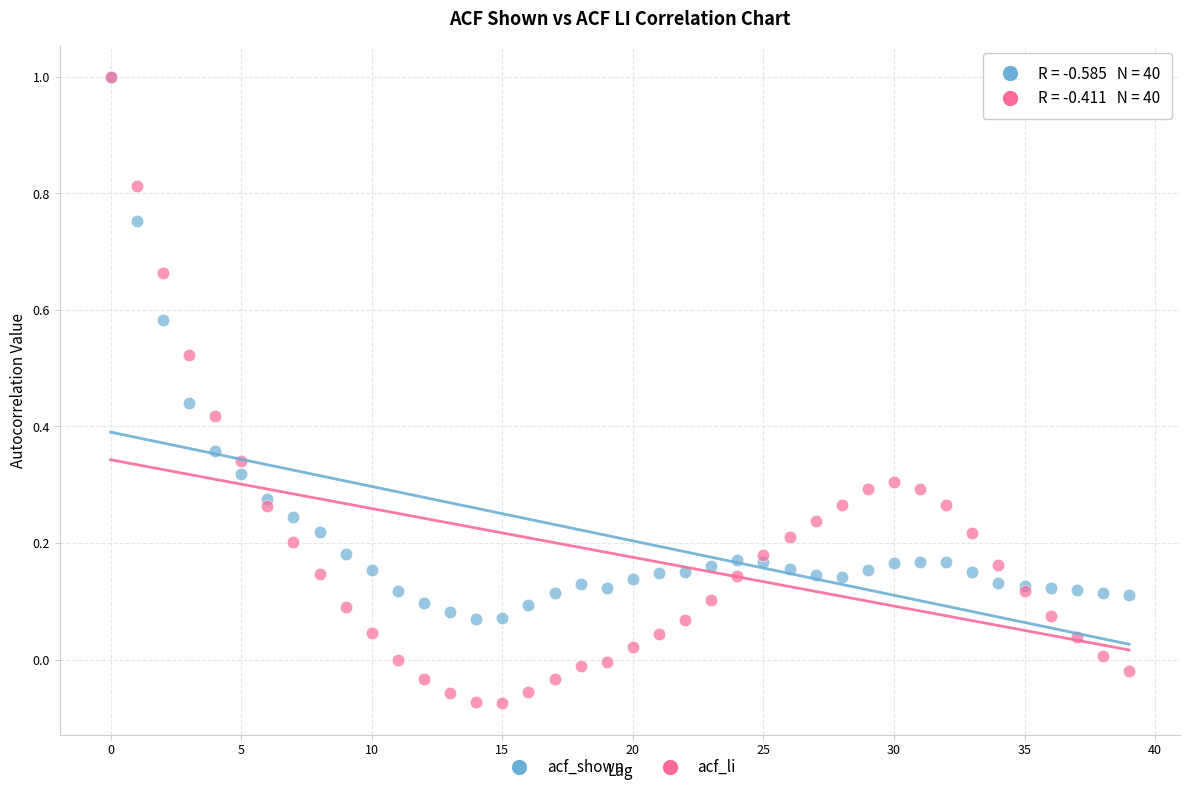

What are all the series names shown in the legend?

acf_shown, acf_li